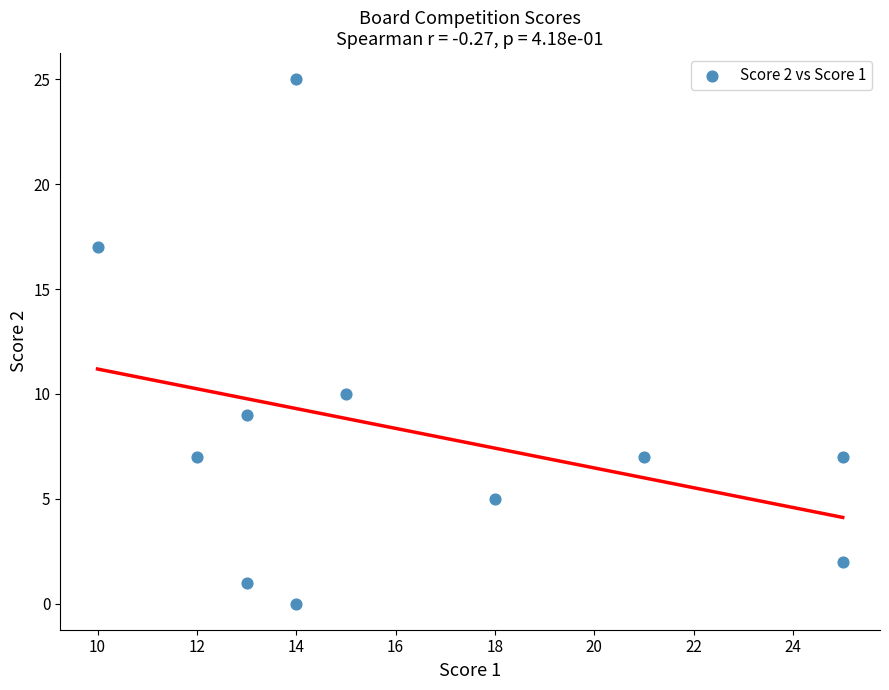

What Y value in the scatter plot is closest to 12?

10